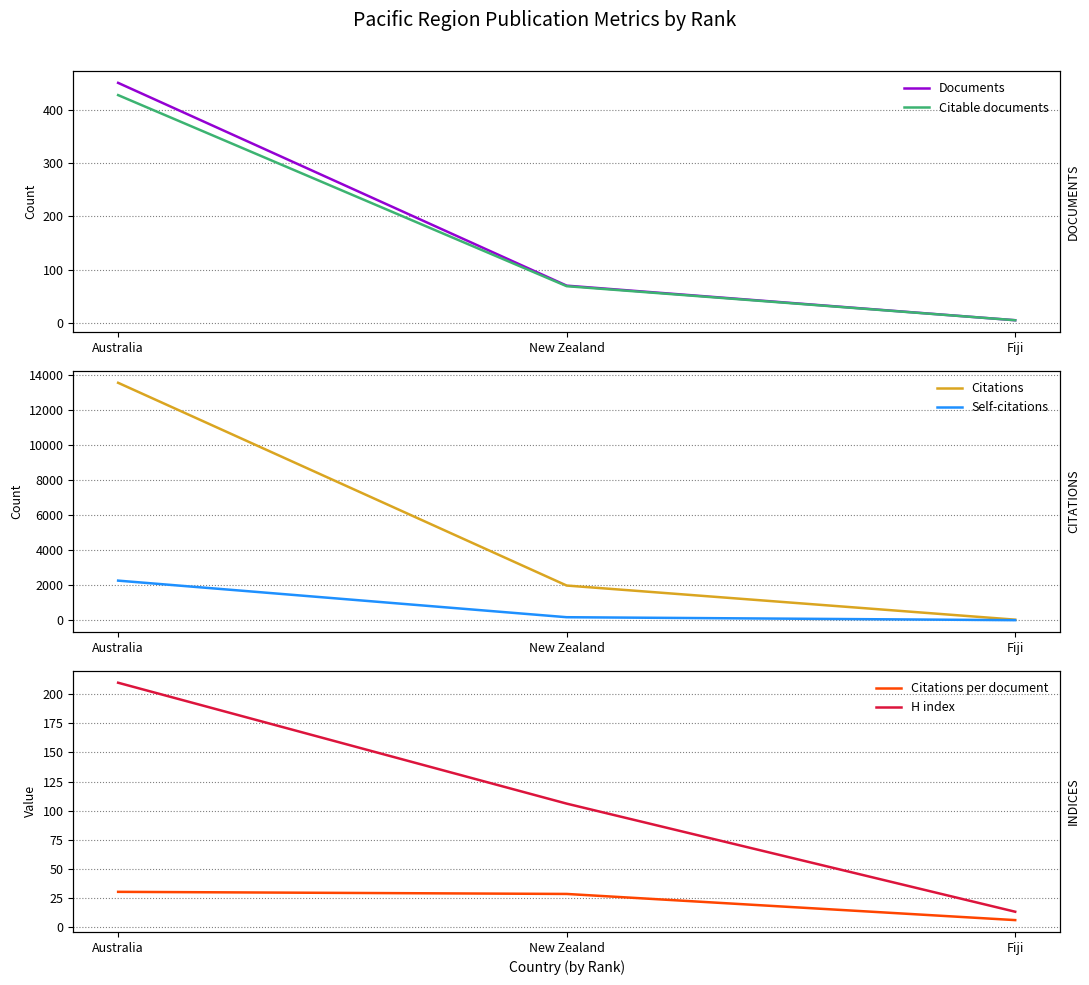

What is the sum of the Citations values at New Zealand and Fiji?

2010.0